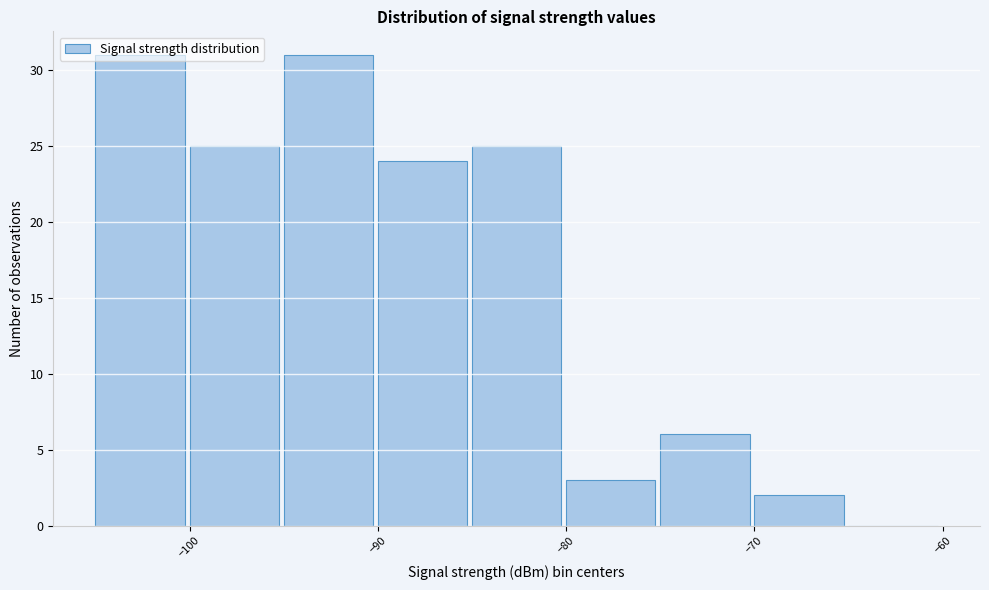

Reading left to right, transcribe this chart: for each bar, give the range it covers on the x-axis and its height. The values are not printed on the chart, so give them approximately, as read against the axis.

-105 to -100: 31
-100 to -95: 25
-95 to -90: 31
-90 to -85: 24
-85 to -80: 25
-80 to -75: 3
-75 to -70: 6
-70 to -65: 2
-65 to -60: 0